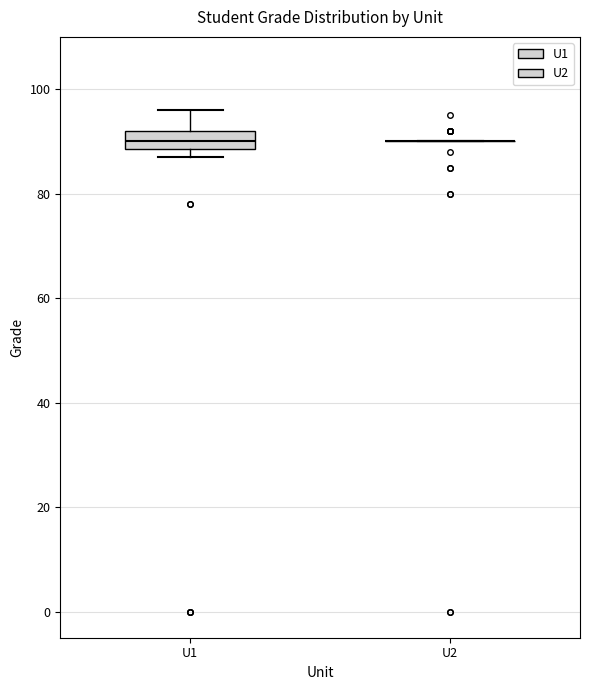

Reading left to right, read every box against the y-axis: the position of its median line, the range the box covers, and the ends of its whiskers. The values are not printed on the chart, so give them approximately, as read against the axis.

U1: median 90, box 88 to 92, whiskers 88 (just below the box's lower edge) to 96
U2: box collapsed to a line at 90, whiskers 90 to 90